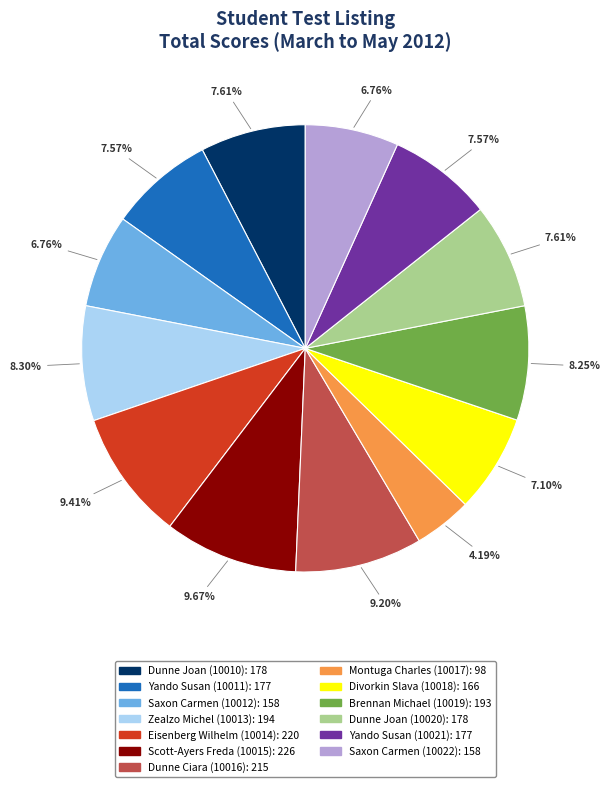

To the nearest percent, what is the average slice percentage?

8%